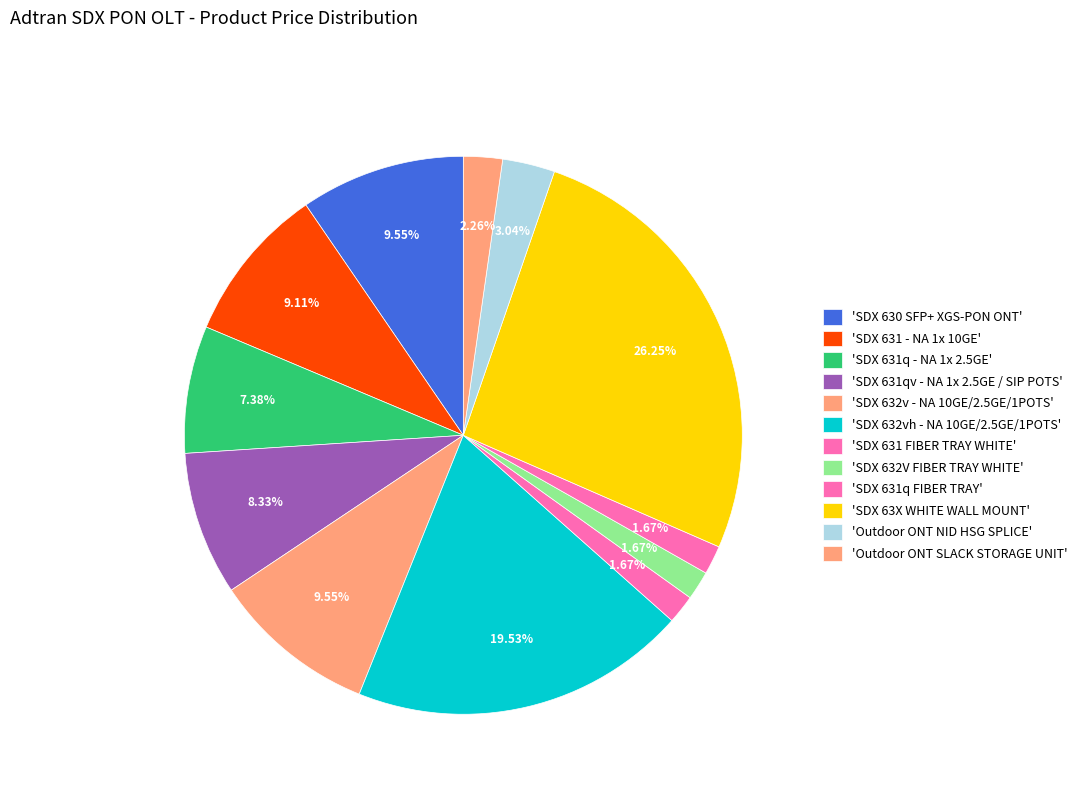

Rank the categories by value from lowest to highest.

SDX 631 FIBER TRAY WHITE, SDX 632V FIBER TRAY WHITE, SDX 631q FIBER TRAY, Outdoor ONT SLACK STORAGE UNIT, Outdoor ONT NID HSG SPLICE, SDX 631q - NA 1x 2.5GE, SDX 631qv - NA 1x 2.5GE / SIP POTS, SDX 631 - NA 1x 10GE, SDX 630 SFP+ XGS-PON ONT, SDX 632v - NA 10GE/2.5GE/1POTS, SDX 632vh - NA 10GE/2.5GE/1POTS, SDX 63X WHITE WALL MOUNT